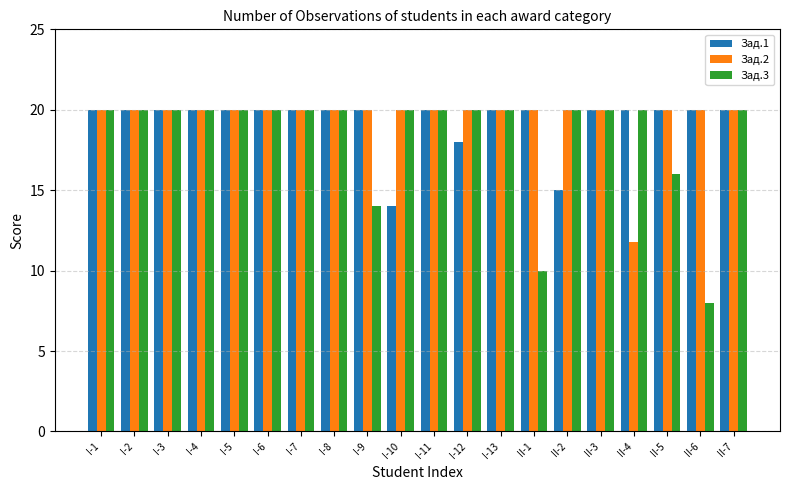

What is the average value of the Зад.2 series?

19.6